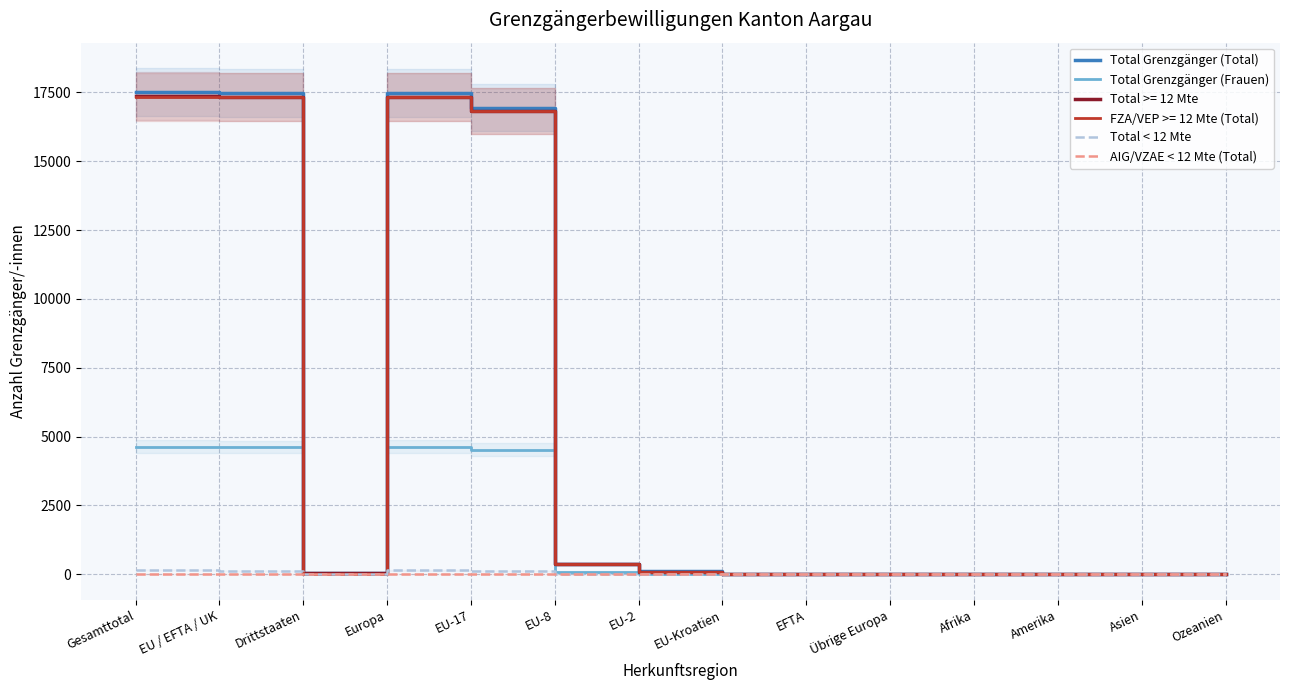

The Total Grenzgänger (Frauen) series shows 0 at Afrika. True or false?

True